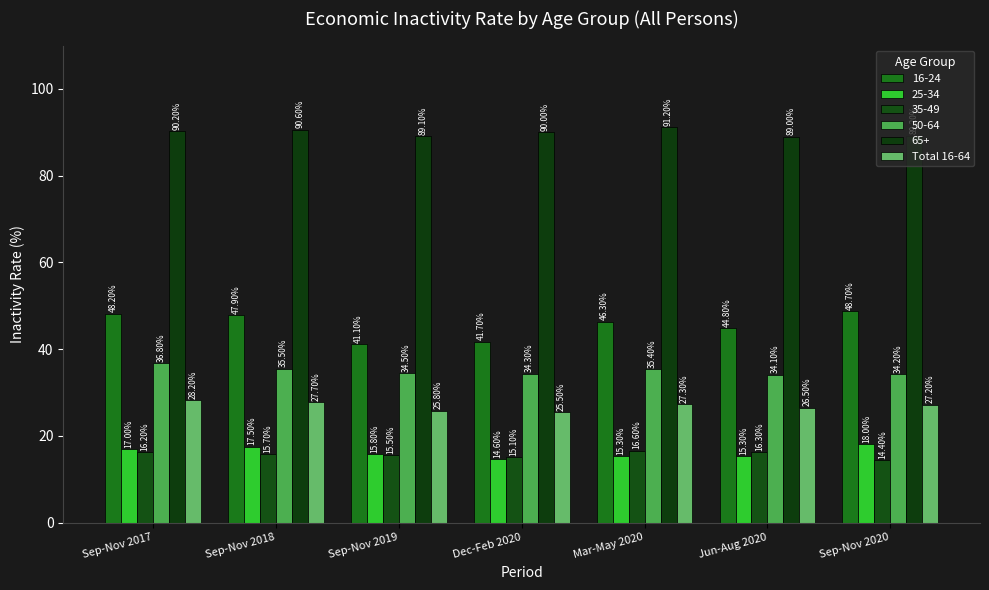

Which category has the highest value across all series?

Mar-May 2020